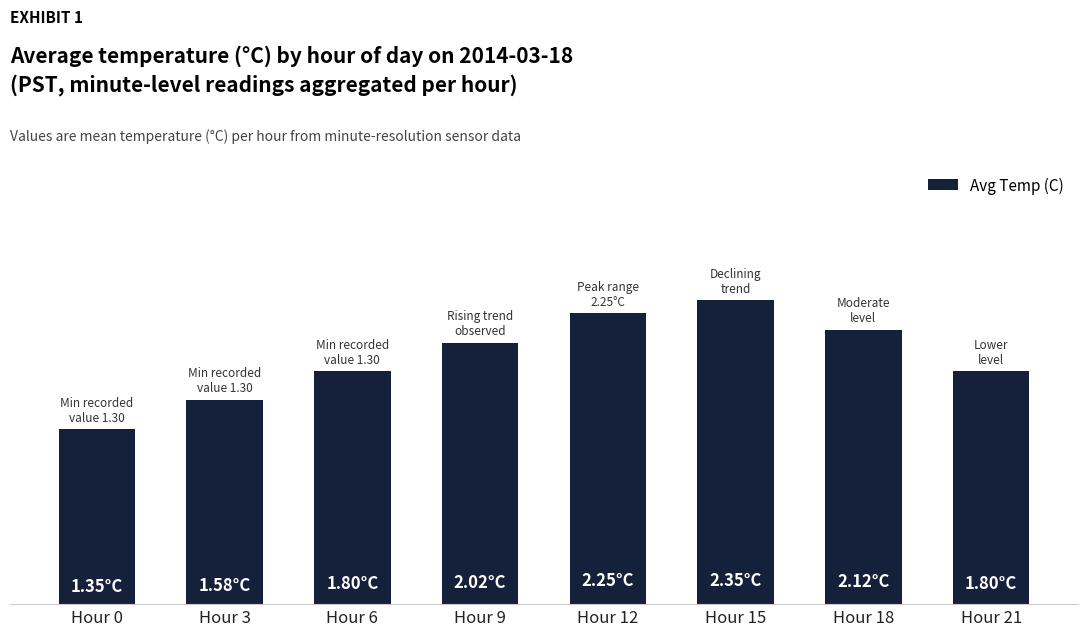

Reading left to right, what are all the values shown in this chart?

Hour 0=1.4	Hour 3=1.6	Hour 6=1.8	Hour 9=2.0	Hour 12=2.2	Hour 15=2.4	Hour 18=2.1	Hour 21=1.8